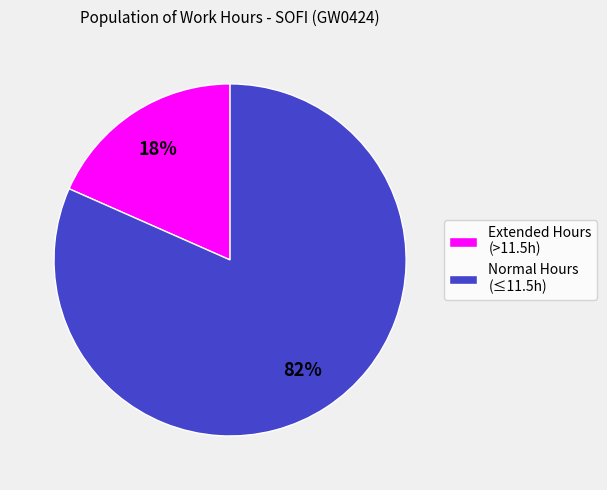

Which category has the biggest portion of the pie?

Normal Hours (≤11.5h)